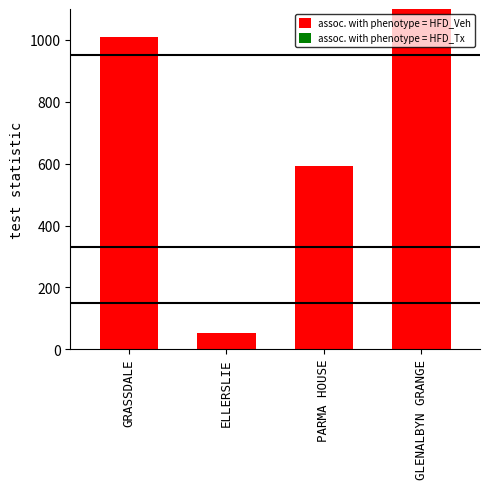

Reading left to right, extract all data points from this chart.

GRASSDALE=1009	ELLERSLIE=52	PARMA HOUSE=593	GLENALBYN GRANGE=1640